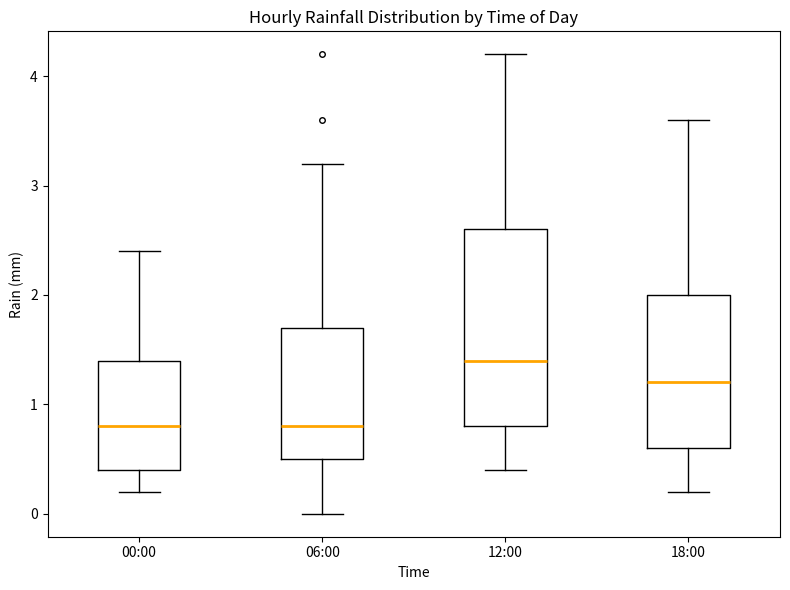

Comparing the boxes themselves (not the whiskers), which one is the tallest?

12:00